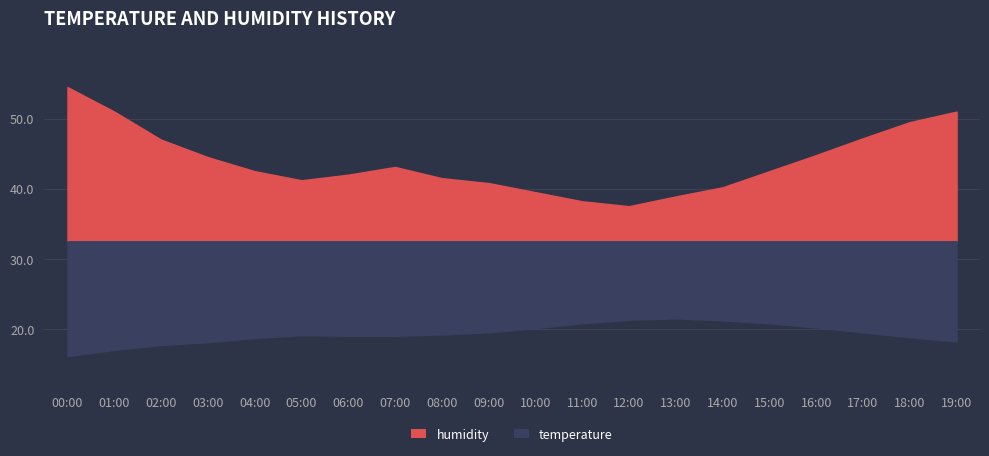

The temperature series shows 19.1 at 05:00. True or false?

True